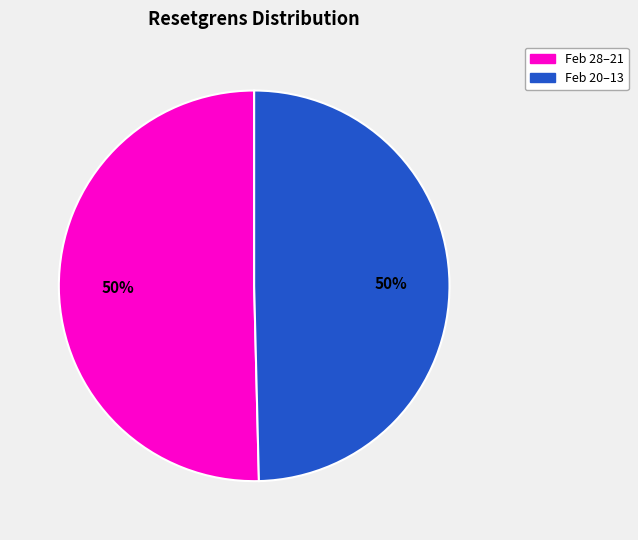

To the nearest percent, what is the average slice percentage?

50%